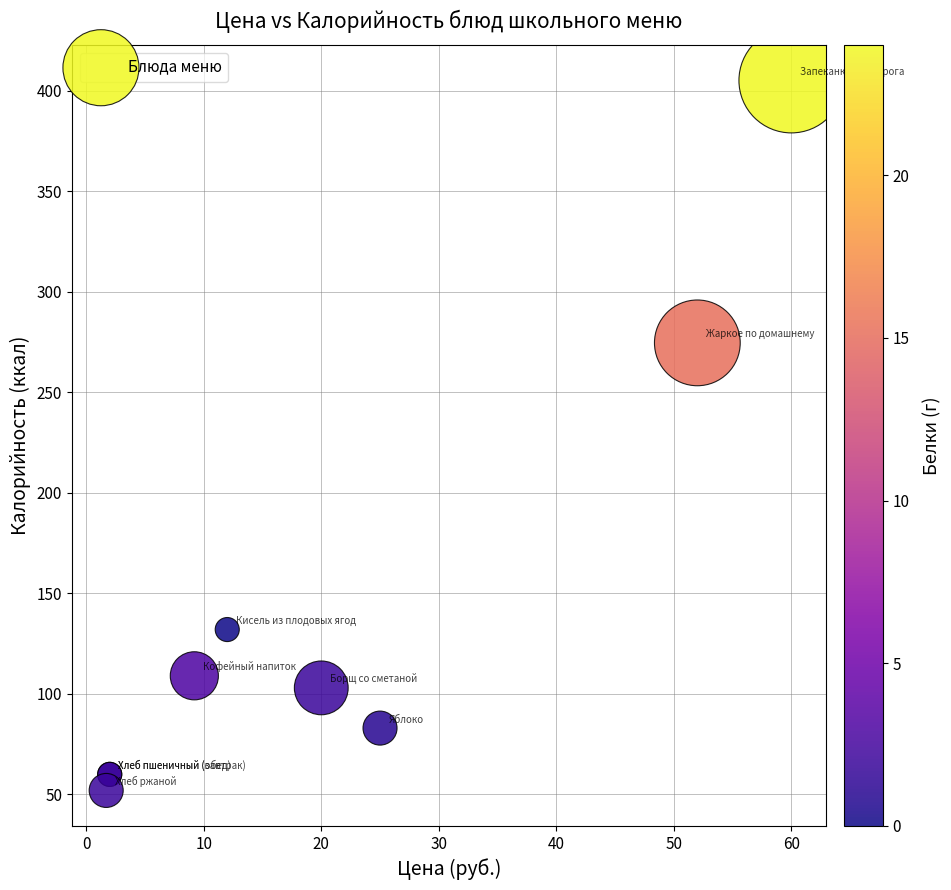

What Y value in the scatter plot is closest to 228?

274.5